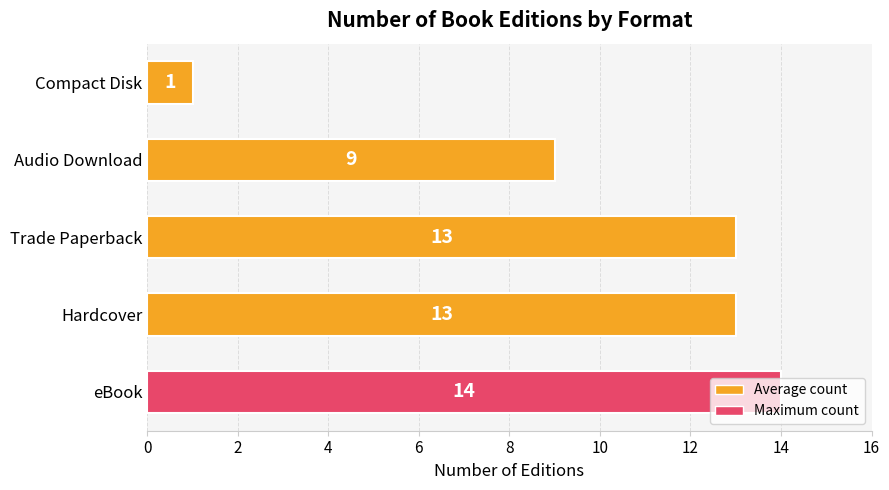

How many data points are less than 13?

2